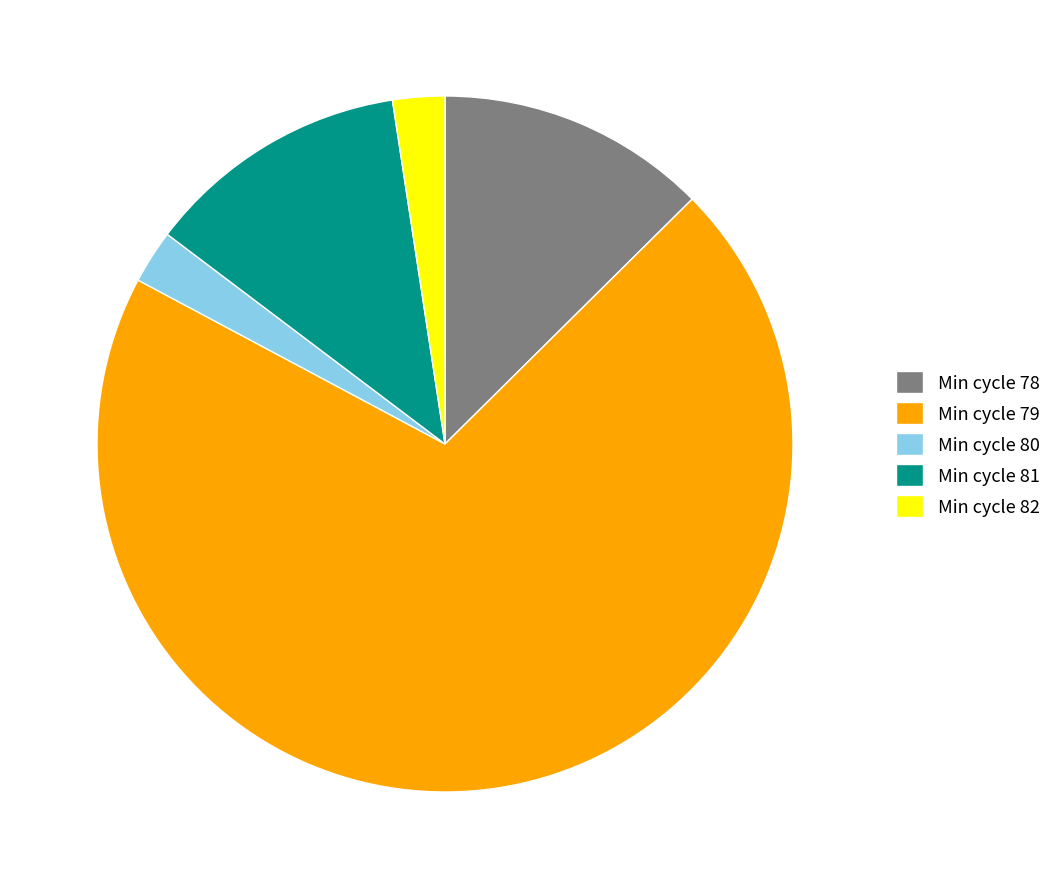

Do Min cycle 82 and Min cycle 78 together represent more than half of the pie?

No